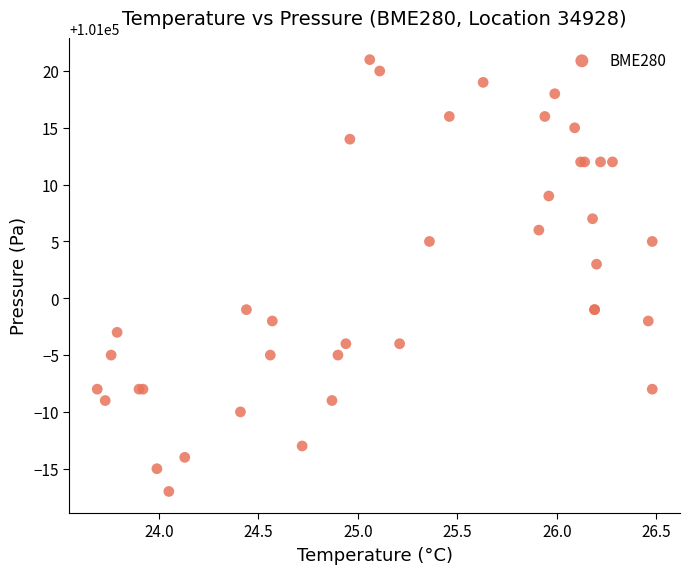

What Y value in the scatter plot is closest to 101002?

101003